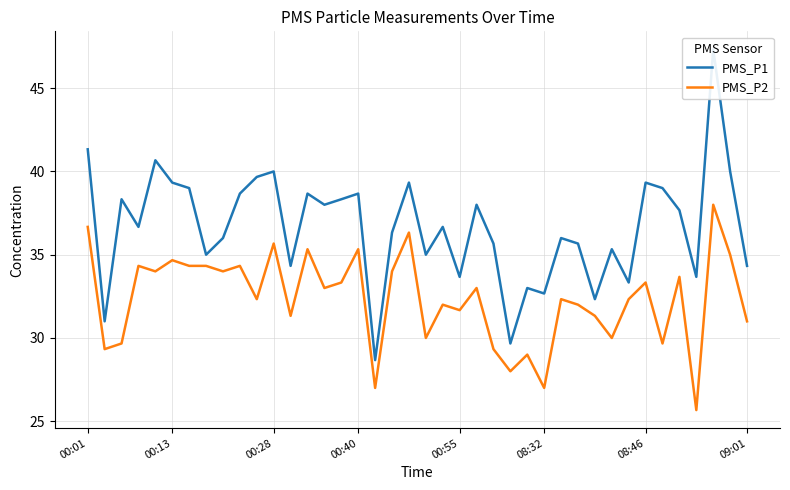

How many values in the PMS_P1 series are below 36?

16